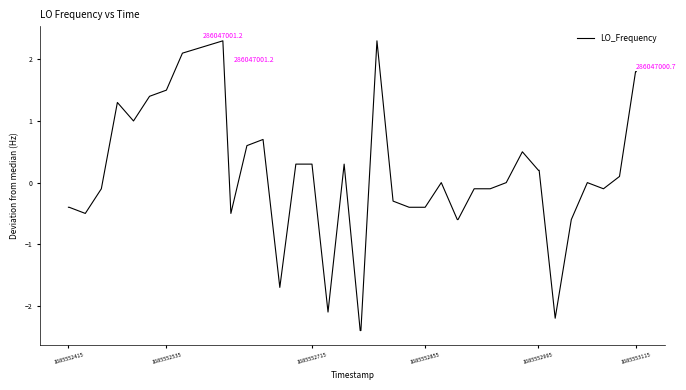

What is the greatest value displayed?

2.3